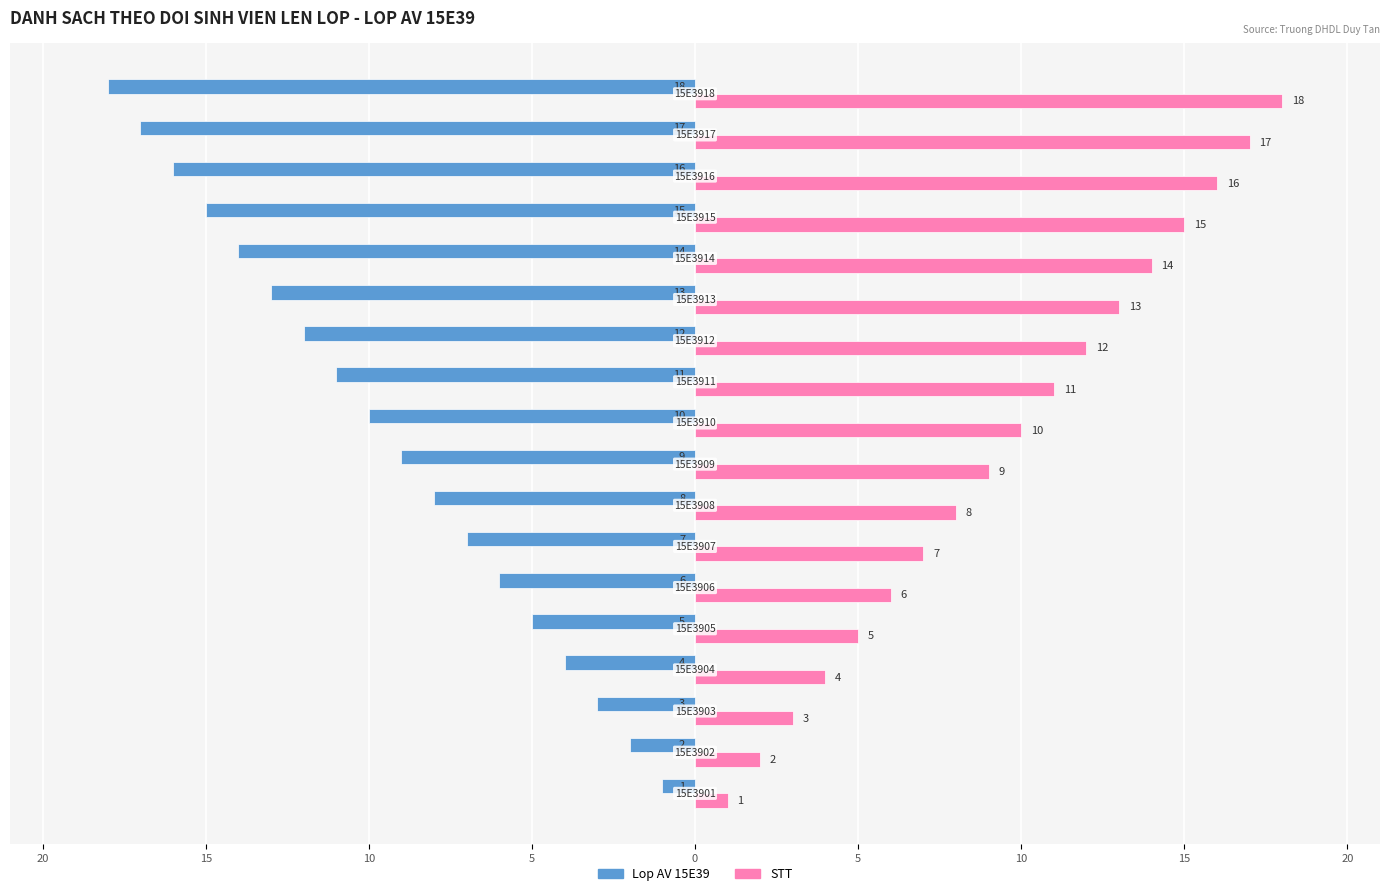

What are all the series names shown in the legend?

Lop AV 15E39, STT